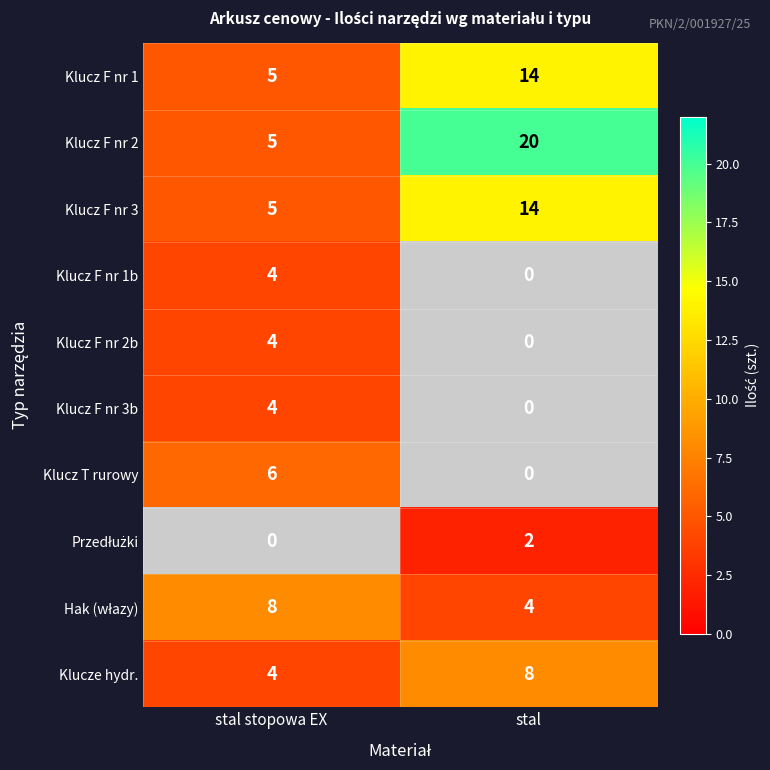

What is the sum of the Klucz F nr 1 values at stal stopowa EX and stal?

19